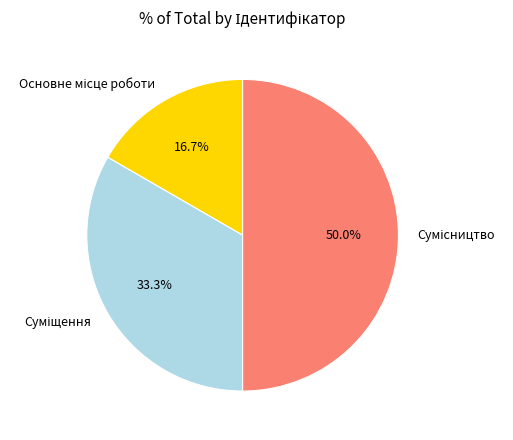

To the nearest percent, what portion does Сумісництво represent?

50%